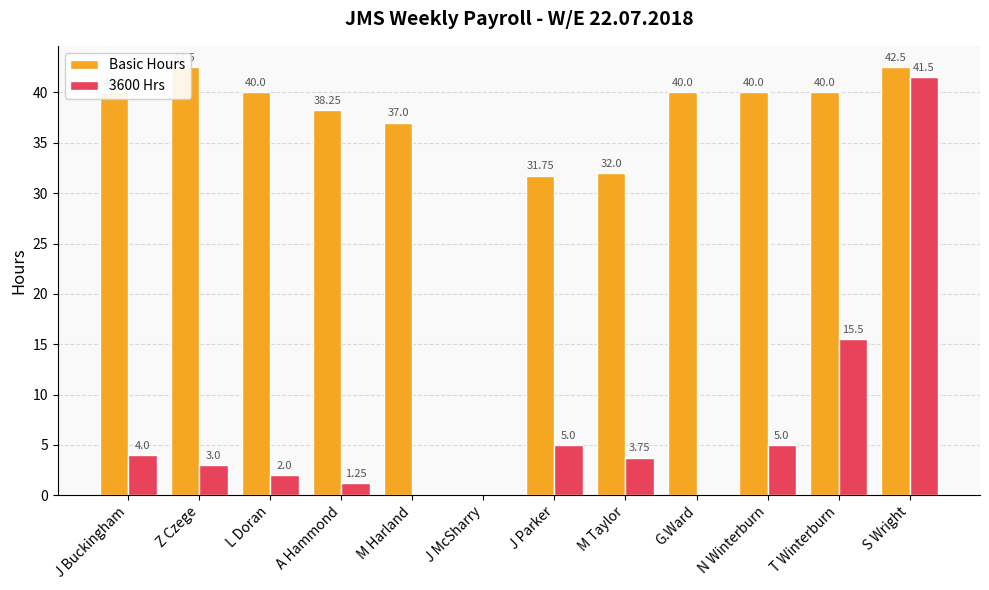

At which label does 3600 Hrs first exceed 3?

J Buckingham